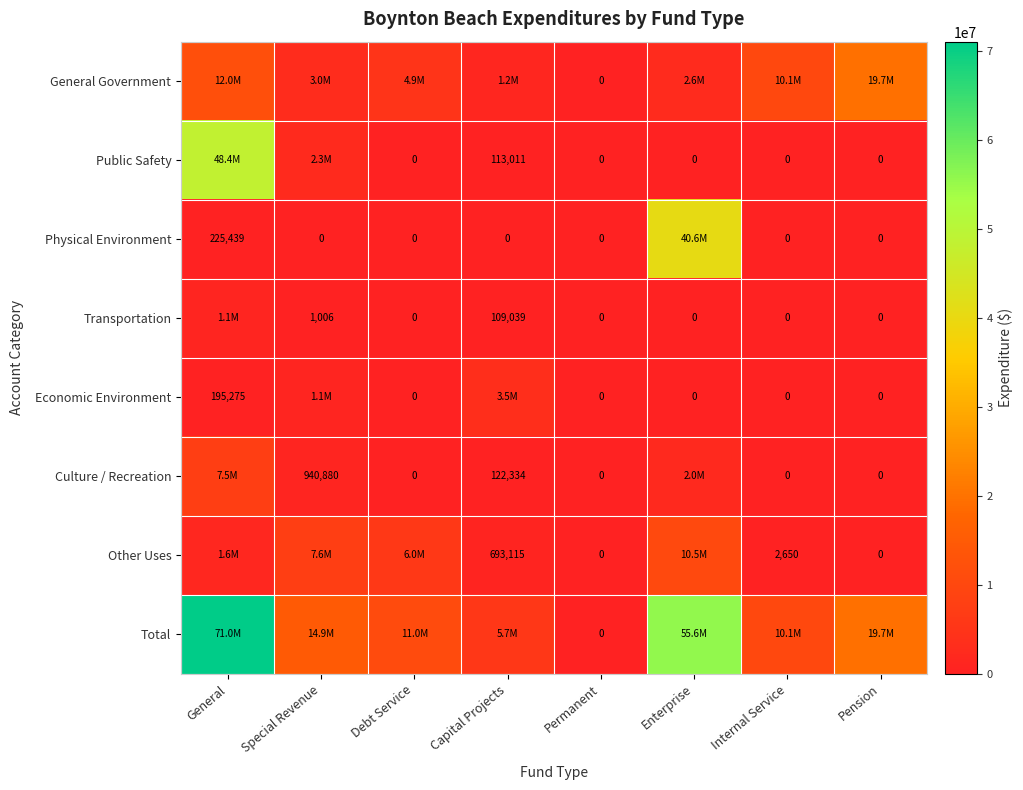

What is the sum of the Economic Environment values at General and Pension?

195275